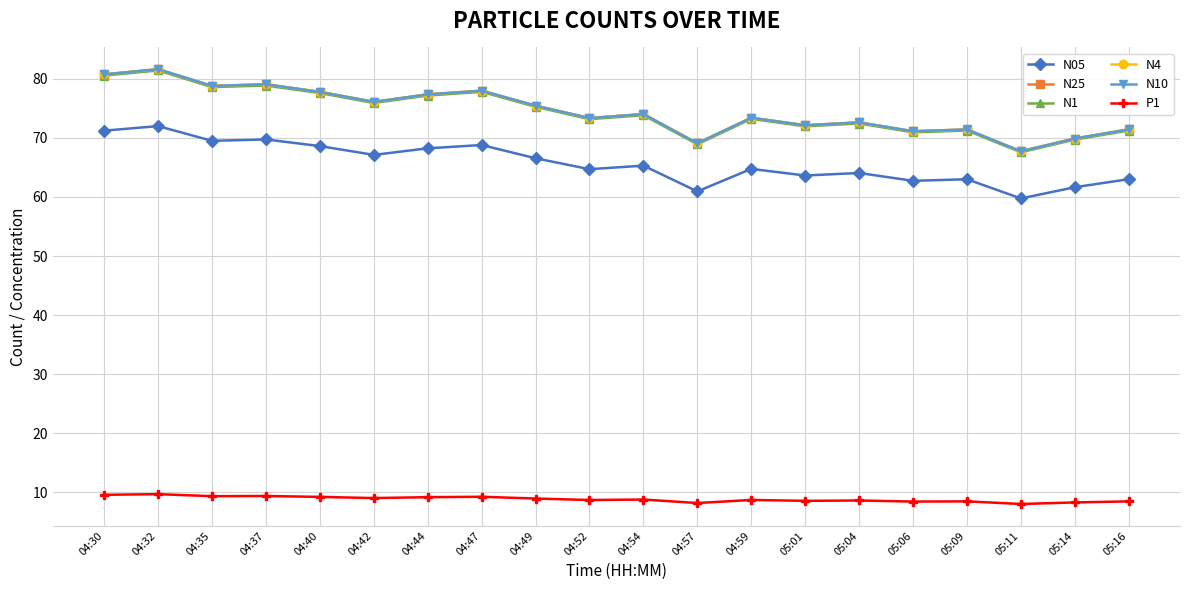

The value of N25 at 05:09 is 96.2. True or false?

False